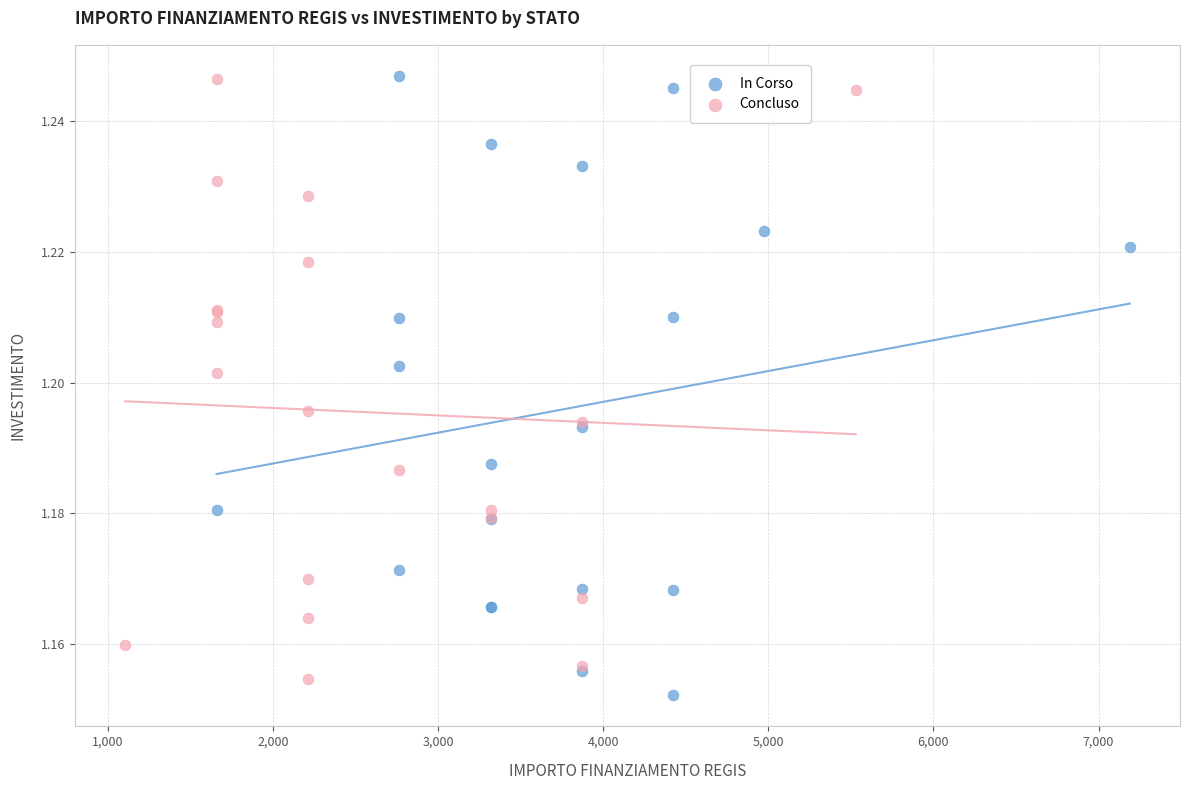

What are all the series names shown in the legend?

In Corso, Concluso